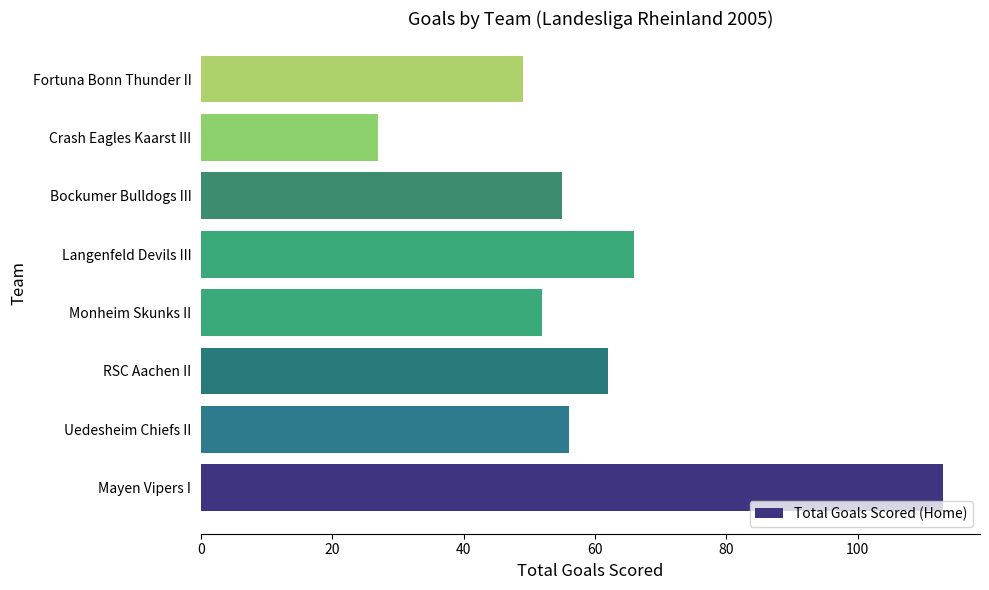

The chart shows a value of 94 at Langenfeld Devils III. True or false?

False